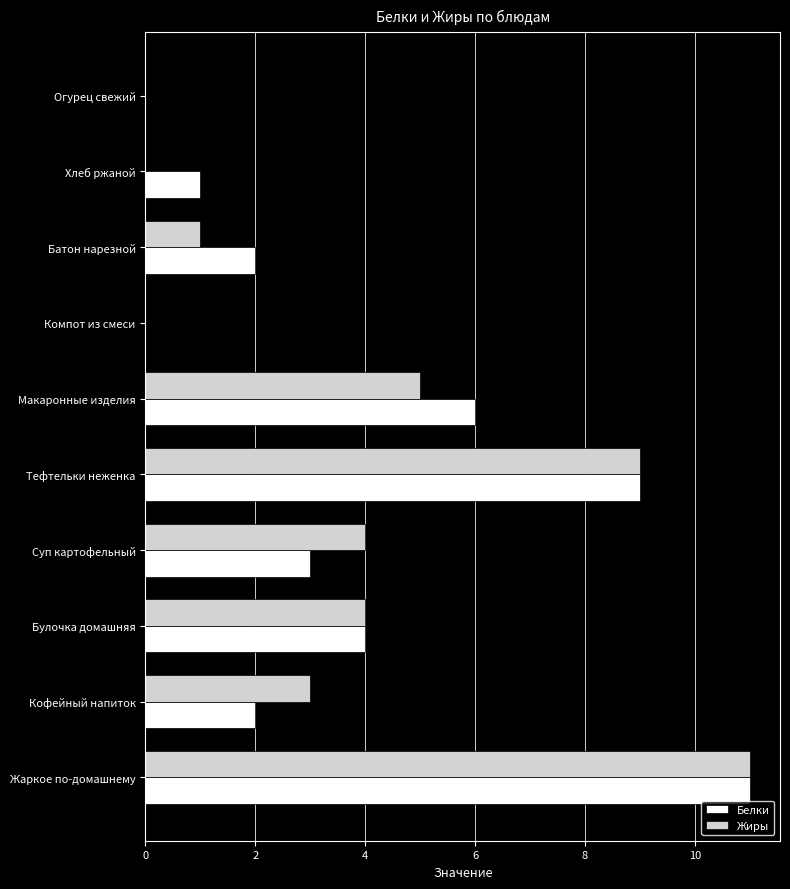

The value of Жиры at Суп картофельный is 1. True or false?

False